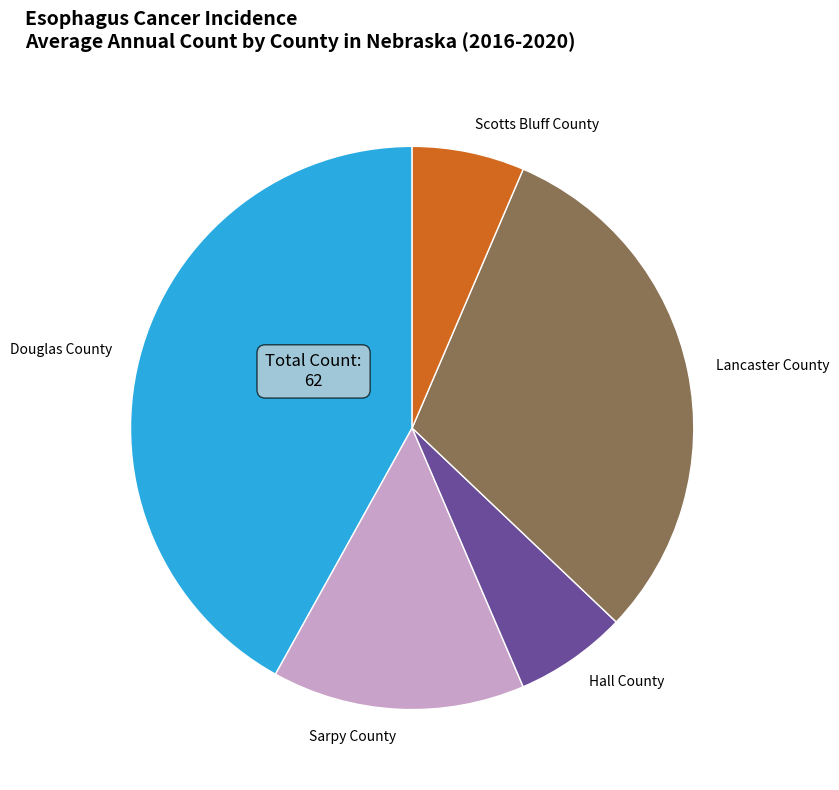

Which slice is the largest?

Douglas County